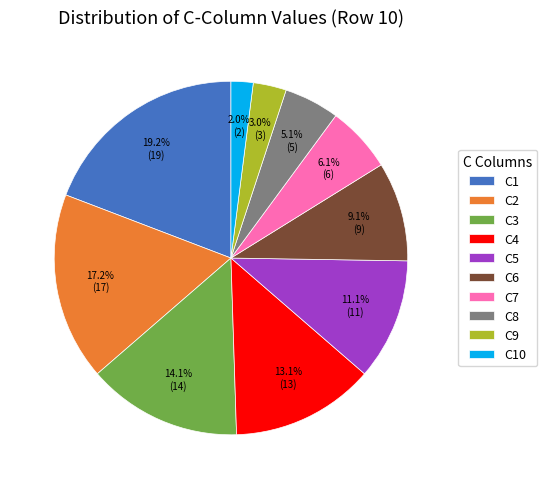

Does any single category account for the majority?

No